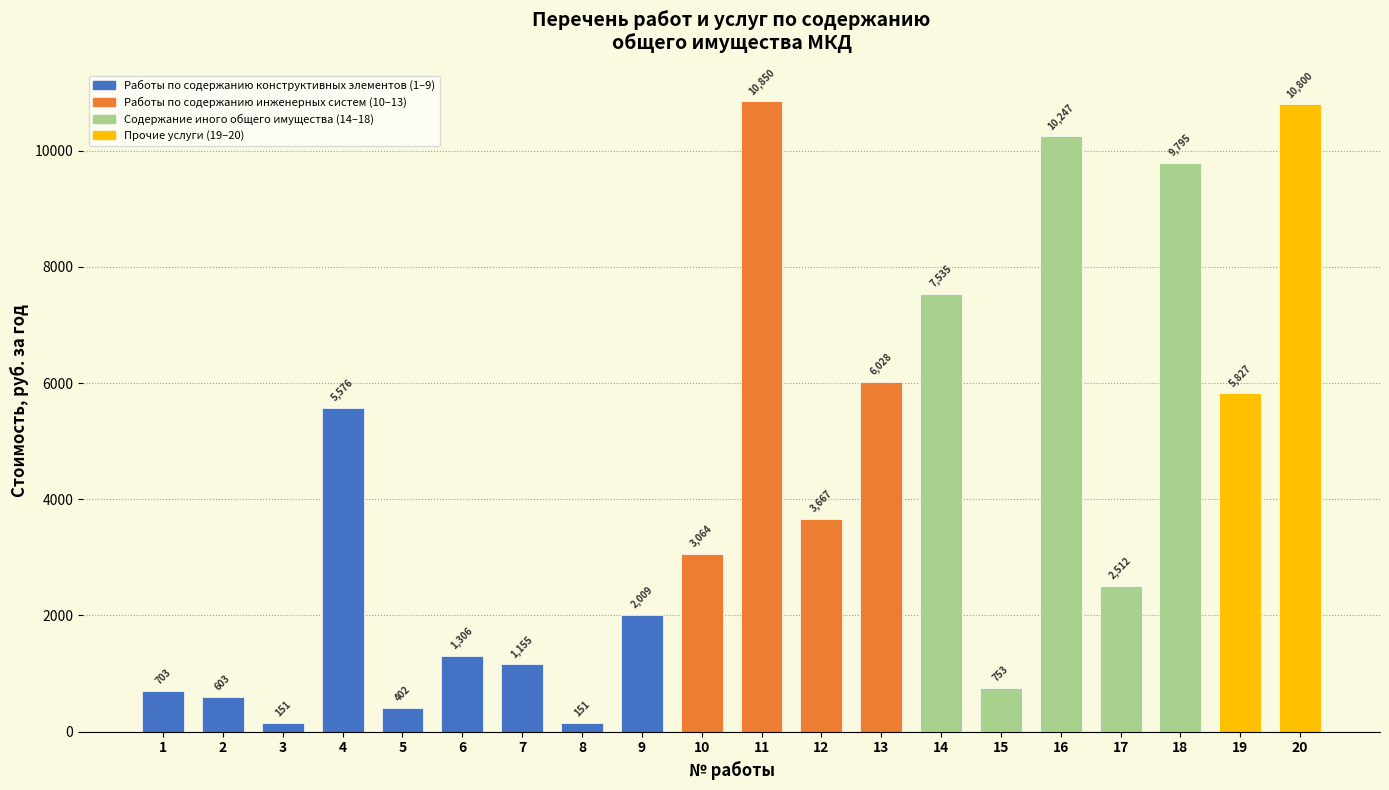

What is the change in value from 6 to 13?

+4721.8